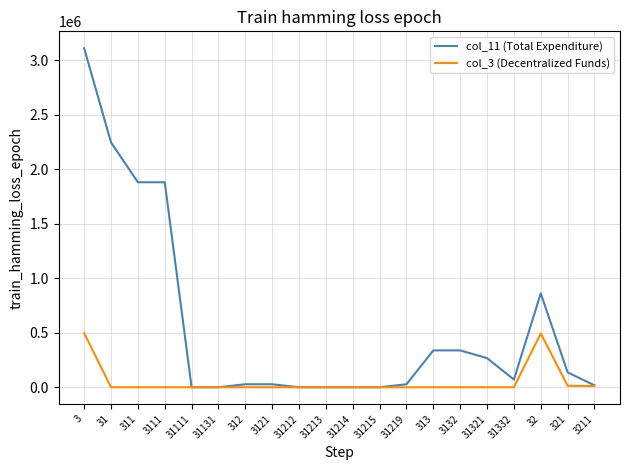

At which category is the sum across all series the highest?

3